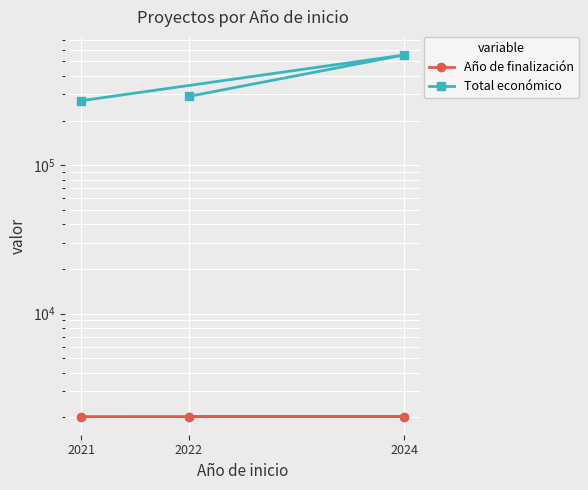

What is the spread (max minus min) of values at 2024?

551169